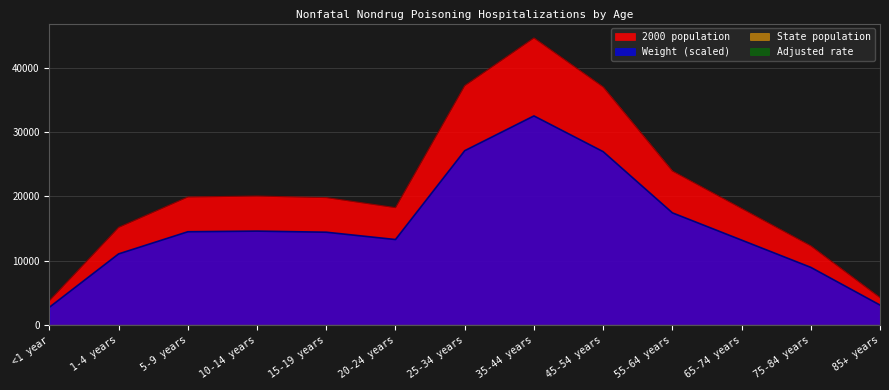

True or false: Weight has a value of 22496.0 at 15-19 years.

False